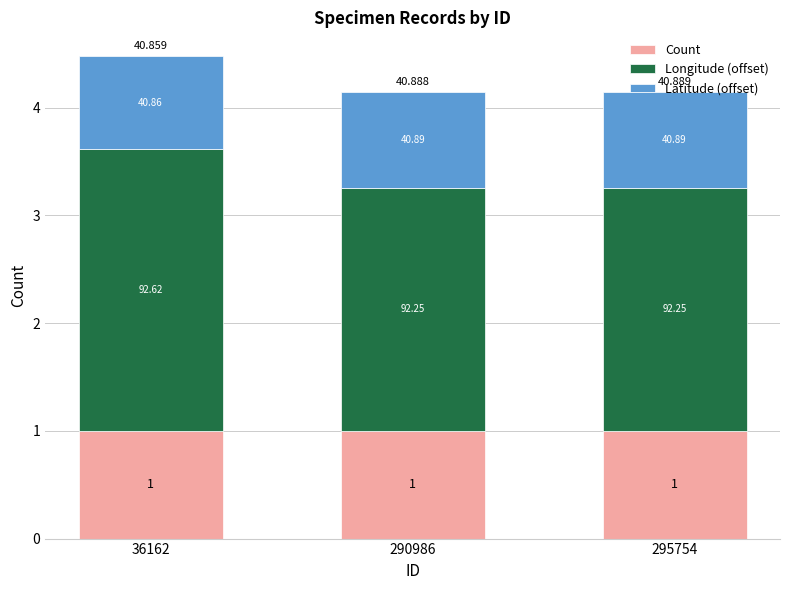

Read the Latitude (offset) value at 290986.

0.9